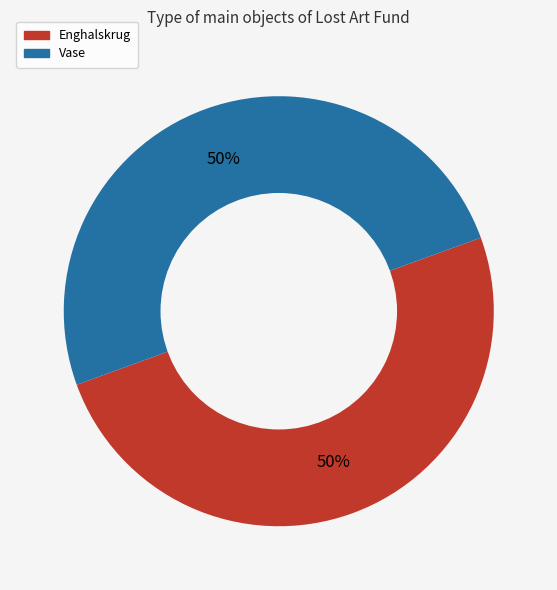

What percentage is the Vase slice, to the nearest percent?

50%